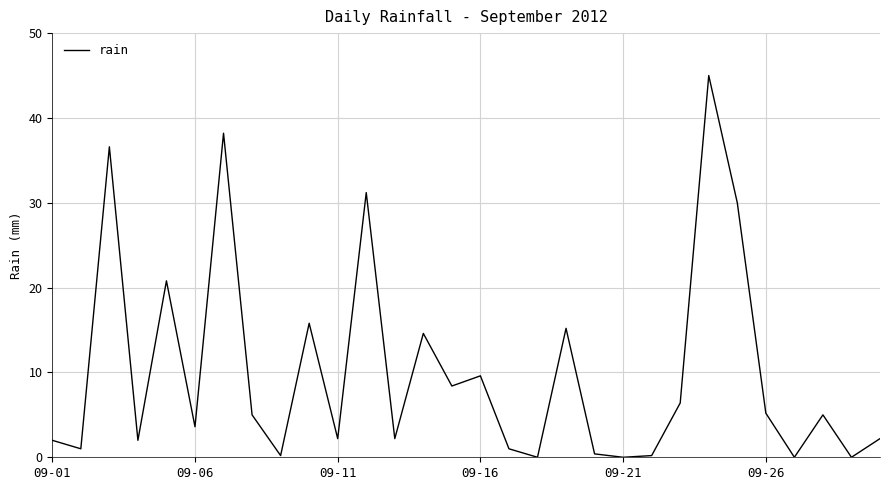

What is the difference between the maximum and minimum values?

45.0